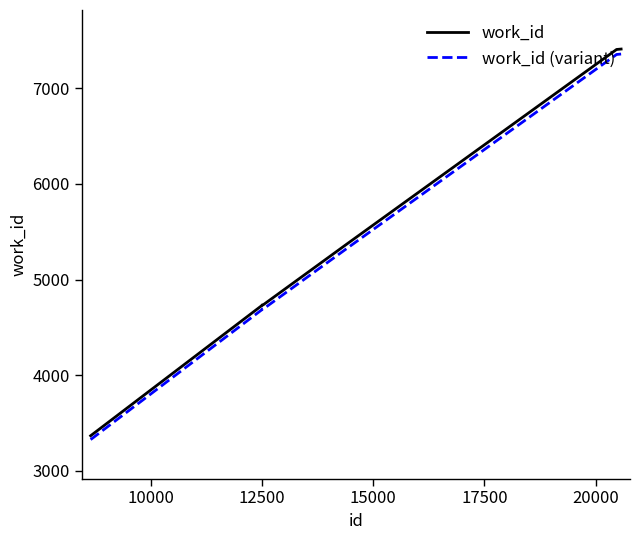

Which series has the largest range (max minus min)?

work_id